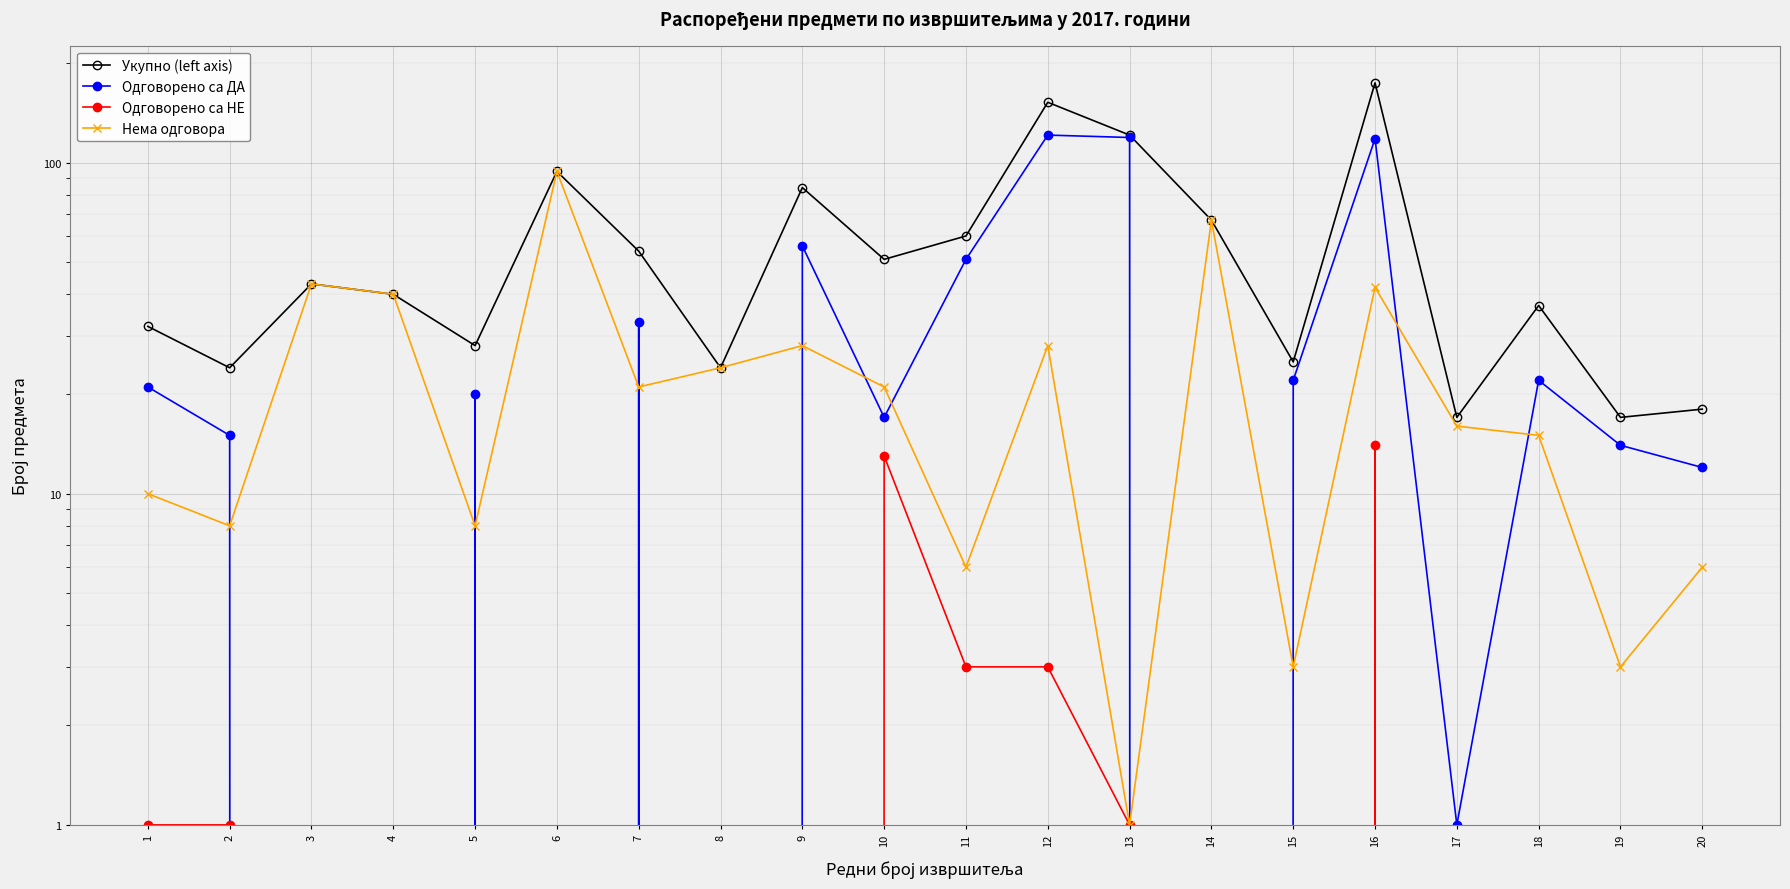

Which series has the largest total across all categories?

Укупно (left axis)